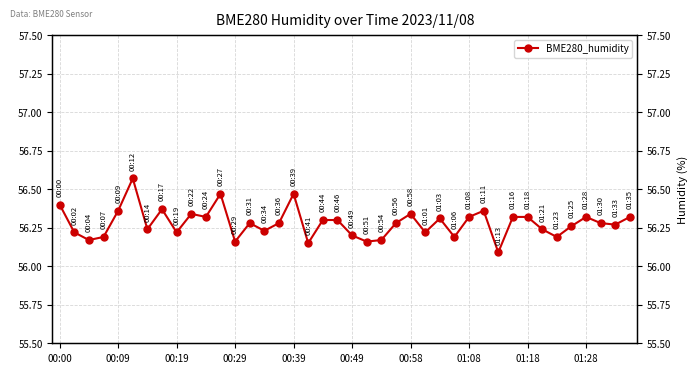

Approximately how many times larger is the value at 00:49 compared to 12?

1.0